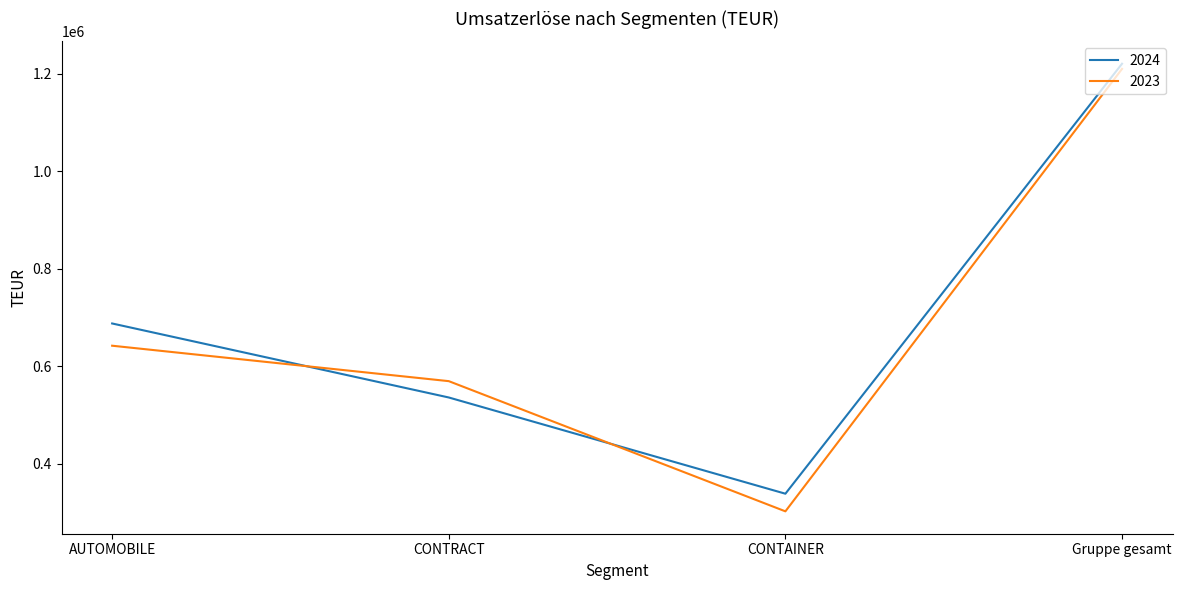

Where do 2024 and 2023 first cross each other?

AUTOMOBILE and CONTRACT